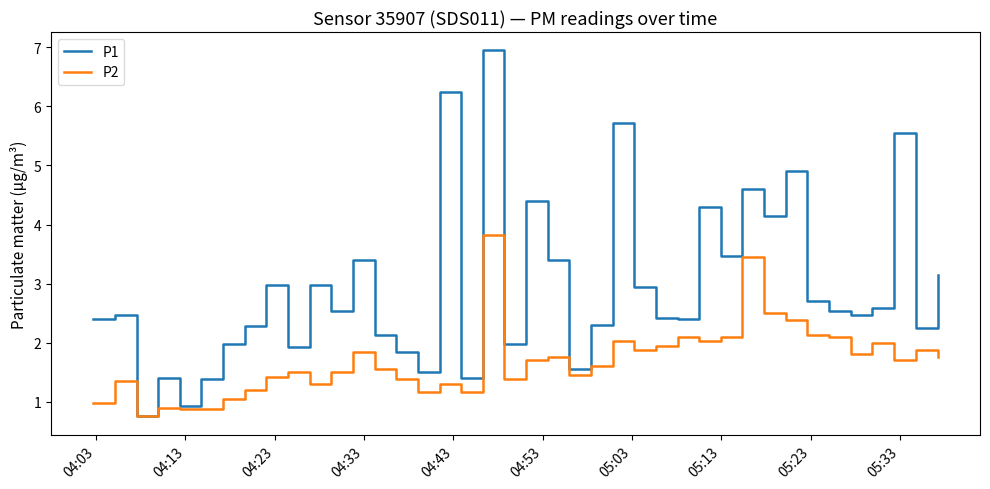

Rank the series by their maximum value, from highest to lowest.

P1, P2